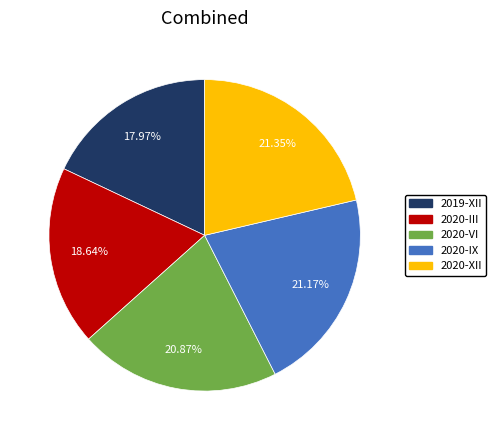

Does any single category account for the majority?

No